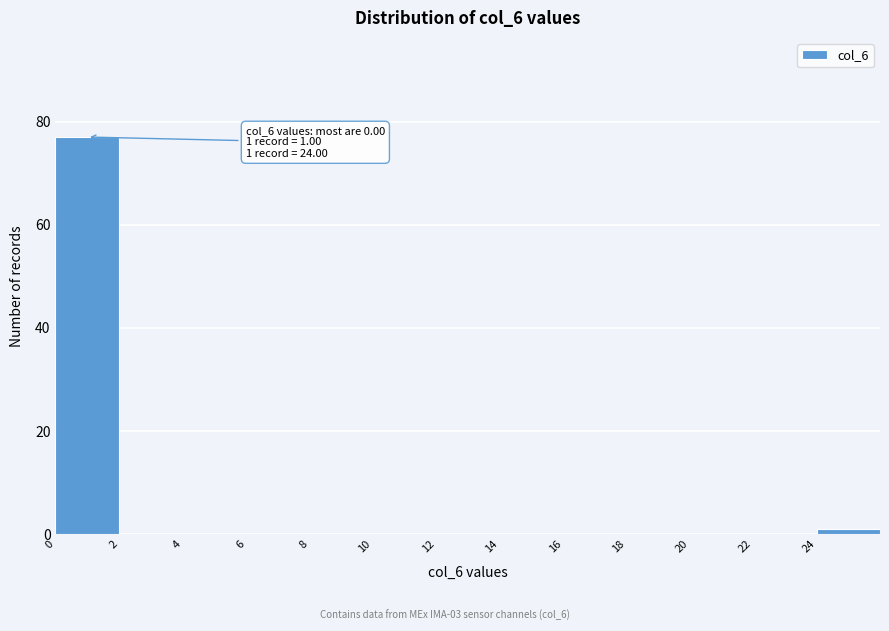

Over which range of the x-axis is the bar tallest?

0 to 2